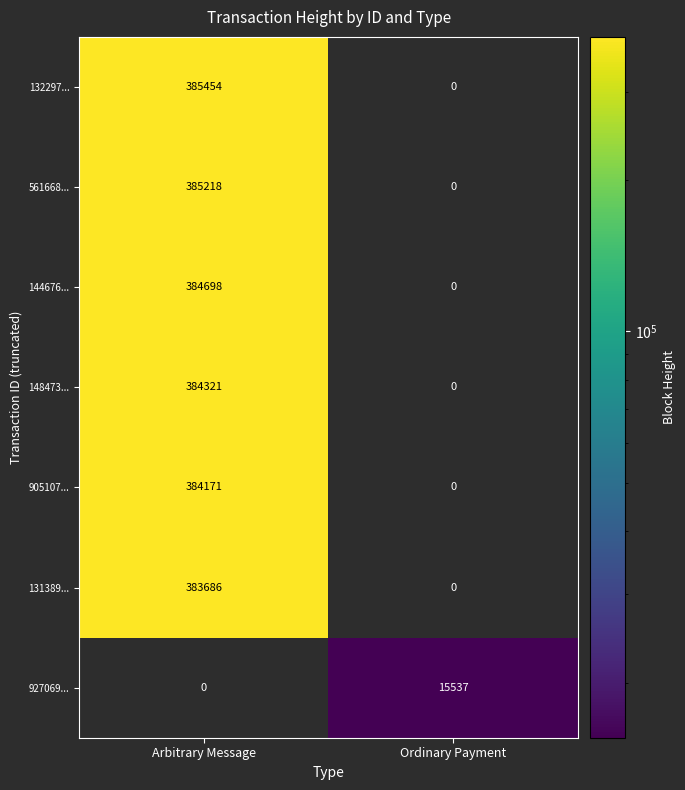

At how many categories does at least one series exceed 55444?

1